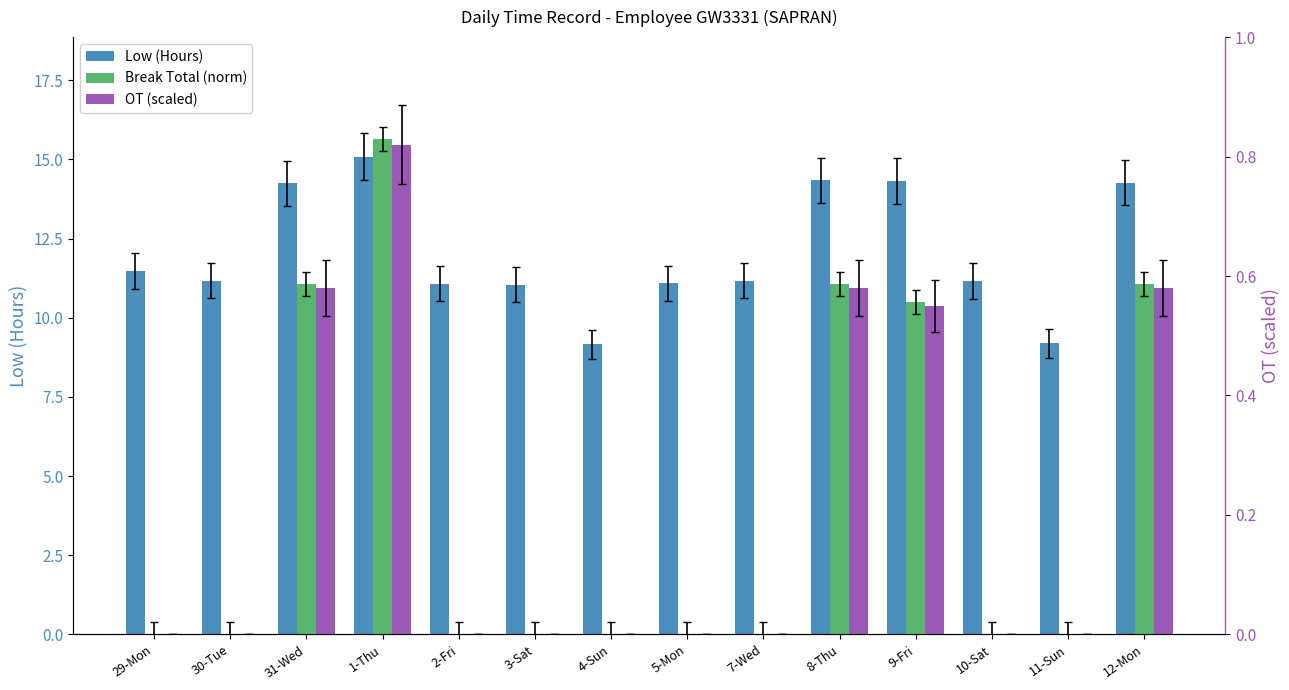

Reading left to right, extract all data points from this chart.

Low (Hours): 29-Mon=11.5	30-Tue=11.2	31-Wed=14.2	1-Thu=15.1	2-Fri=11.1	3-Sat=11.0	4-Sun=9.2	5-Mon=11.1	7-Wed=11.2	8-Thu=14.3	9-Fri=14.3	10-Sat=11.2	11-Sun=9.2	12-Mon=14.3
Break Total (norm): 29-Mon=0.0	30-Tue=0.0	31-Wed=0.6	1-Thu=0.8	2-Fri=0.0	3-Sat=0.0	4-Sun=0.0	5-Mon=0.0	7-Wed=0.0	8-Thu=0.6	9-Fri=0.6	10-Sat=0.0	11-Sun=0.0	12-Mon=0.6
OT (scaled): 29-Mon=0.0	30-Tue=0.0	31-Wed=0.6	1-Thu=0.8	2-Fri=0.0	3-Sat=0.0	4-Sun=0.0	5-Mon=0.0	7-Wed=0.0	8-Thu=0.6	9-Fri=0.6	10-Sat=0.0	11-Sun=0.0	12-Mon=0.6